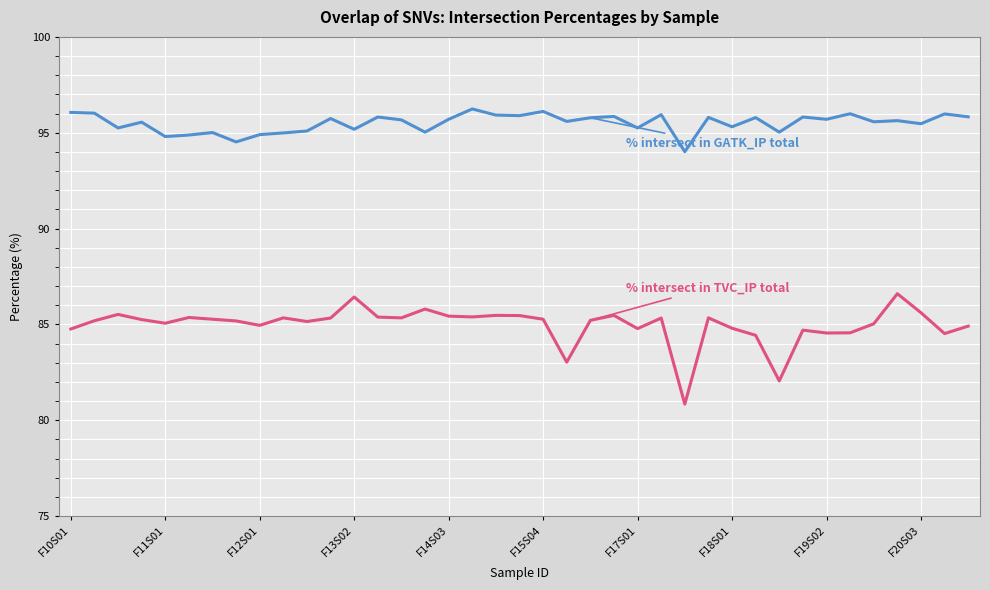

What is the minimum value shown in the chart?

80.8